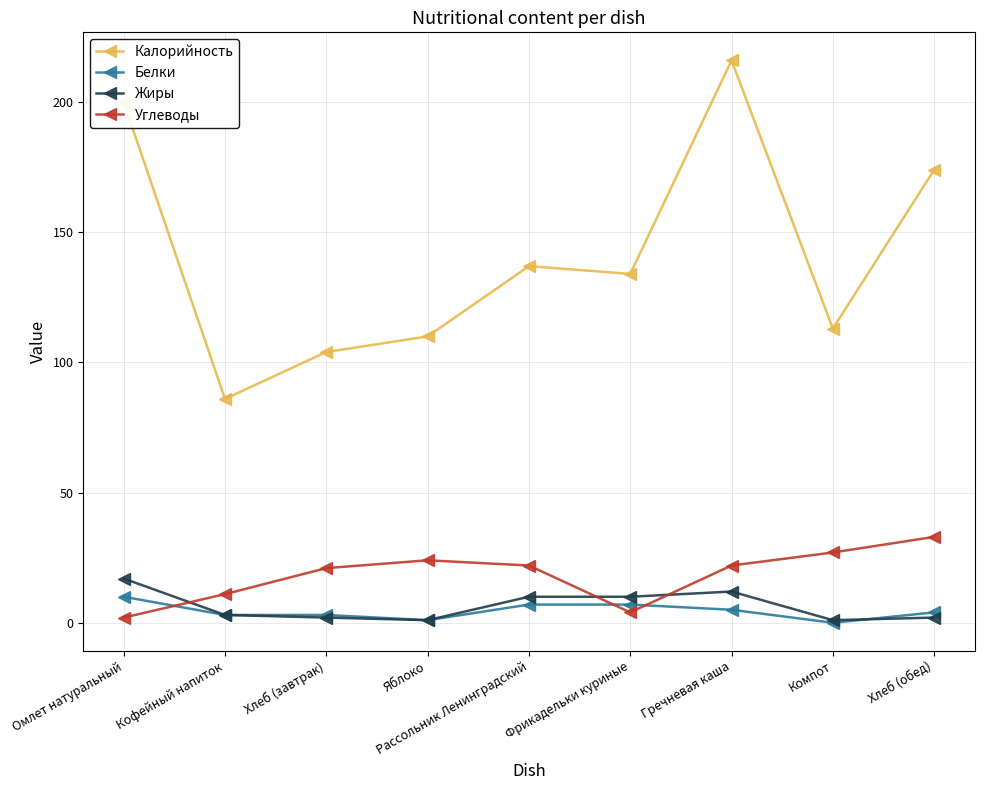

At which category does the chart reach its peak across all series?

Гречневая каша